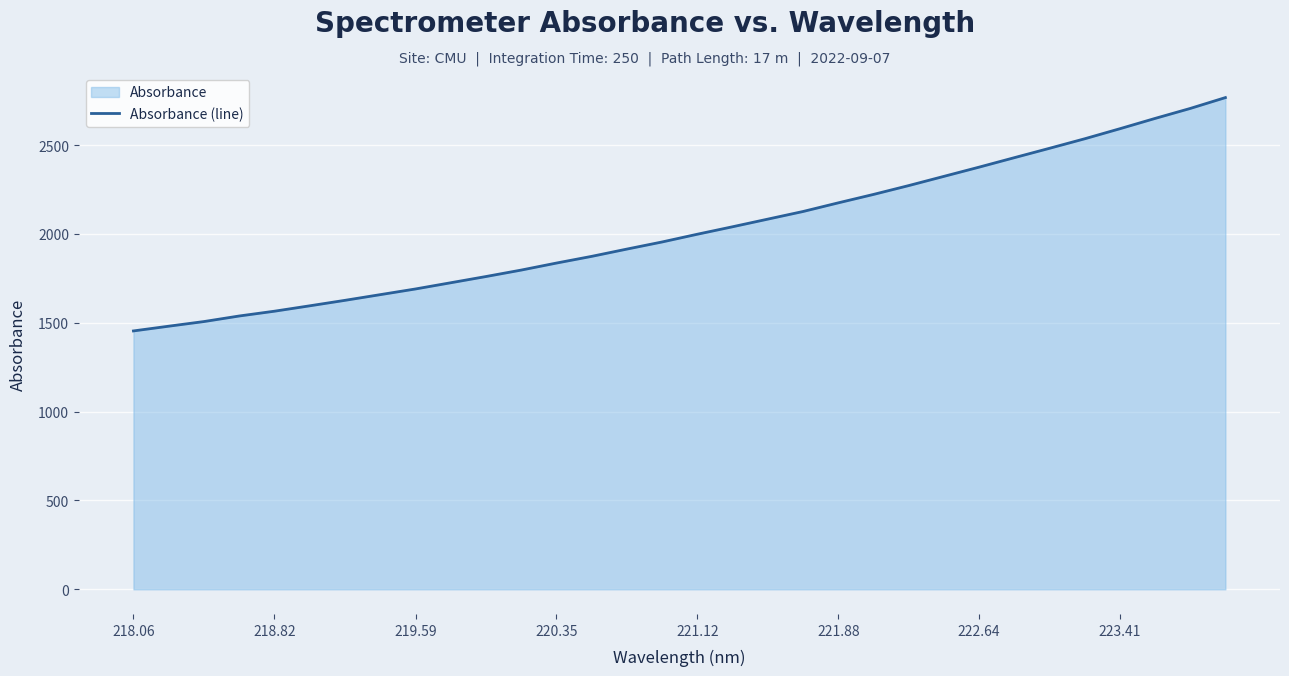

What is the difference between the second highest and minimum values?

1251.8